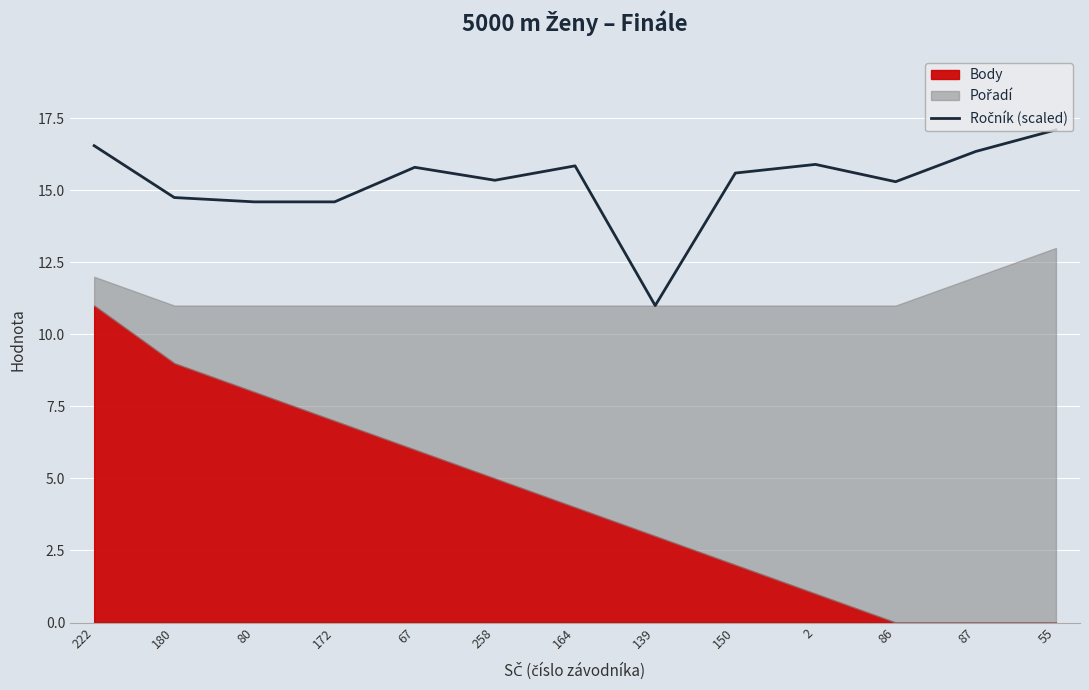

Read the value at 67.

15.8